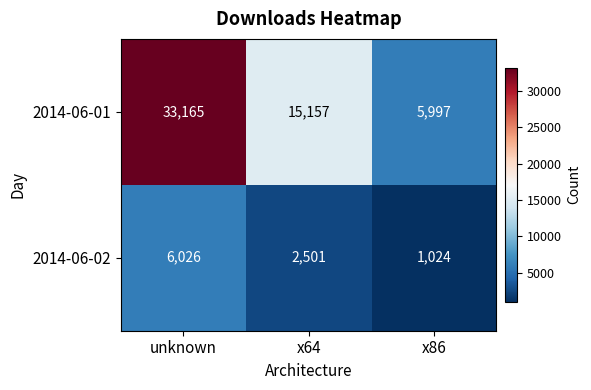

Which series changed the most between x64 and x86?

2014-06-01